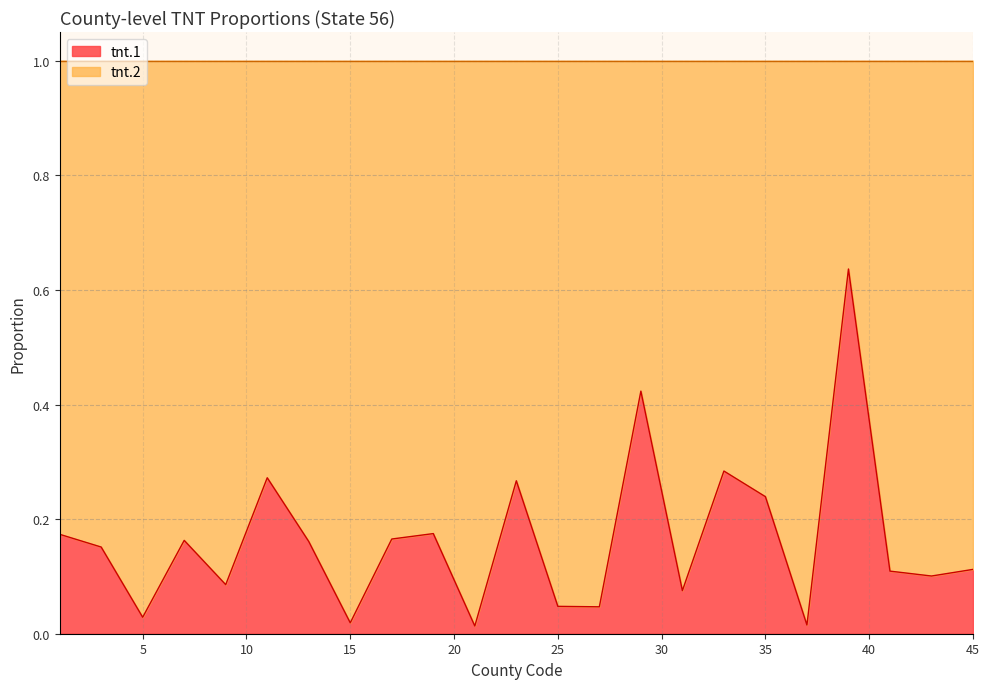

Reading left to right, list all the values displayed in this chart.

1=0.2	3=0.2	5=0.0	7=0.2	9=0.1	11=0.3	13=0.2	15=0.0	17=0.2	19=0.2	21=0.0	23=0.3	25=0.0	27=0.0	29=0.4	31=0.1	33=0.3	35=0.2	37=0.0	39=0.6	41=0.1	43=0.1	45=0.1